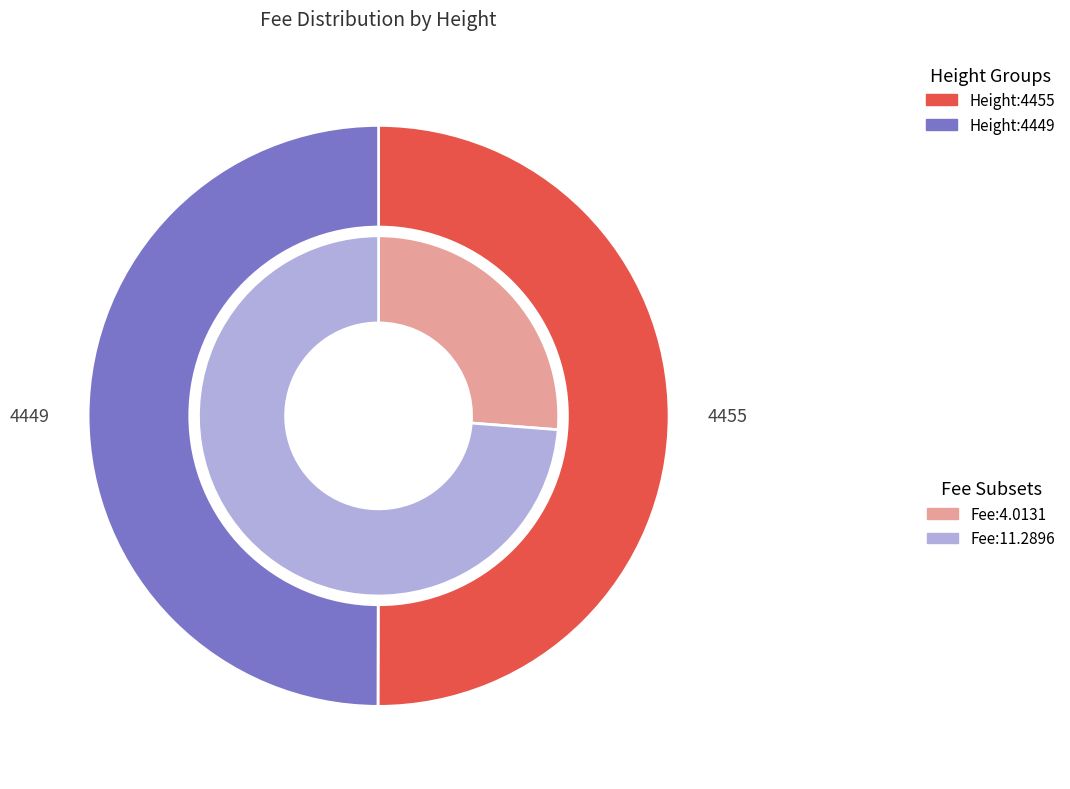

What is the majority slice?

4455